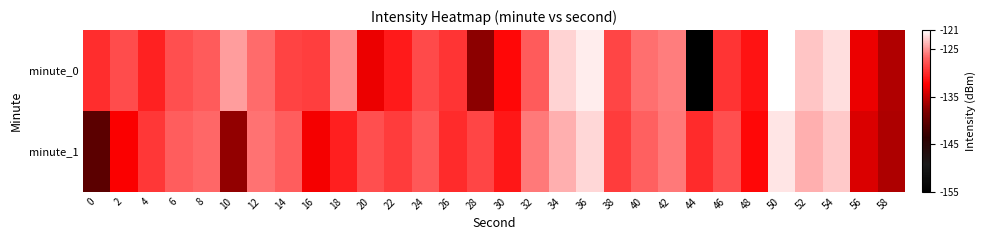

Reading left to right, what are all the values shown in this chart?

minute_0: 0=-129.8	2=-128.1	4=-130.5	6=-128.0	8=-127.4	10=-124.6	12=-126.5	14=-128.6	16=-128.8	18=-125.4	20=-133.1	22=-130.9	24=-128.3	26=-129.5	28=-137.4	30=-132.0	32=-127.2	34=-122.7	36=-121.8	38=-128.5	40=-126.3	42=-125.9	44=-155.3	46=-129.4	48=-131.3	50=-121.1	52=-123.2	54=-122.2	56=-133.2	58=-135.8
minute_1: 0=-140.4	2=-132.5	4=-129.3	6=-127.2	8=-126.7	10=-137.1	12=-126.3	14=-127.1	16=-132.8	18=-130.6	20=-128.0	22=-129.0	24=-127.5	26=-130.0	28=-128.5	30=-131.0	32=-126.0	34=-124.0	36=-122.5	38=-129.0	40=-127.0	42=-126.0	44=-130.0	46=-128.0	48=-132.0	50=-122.0	52=-124.0	54=-123.0	56=-134.0	58=-136.0